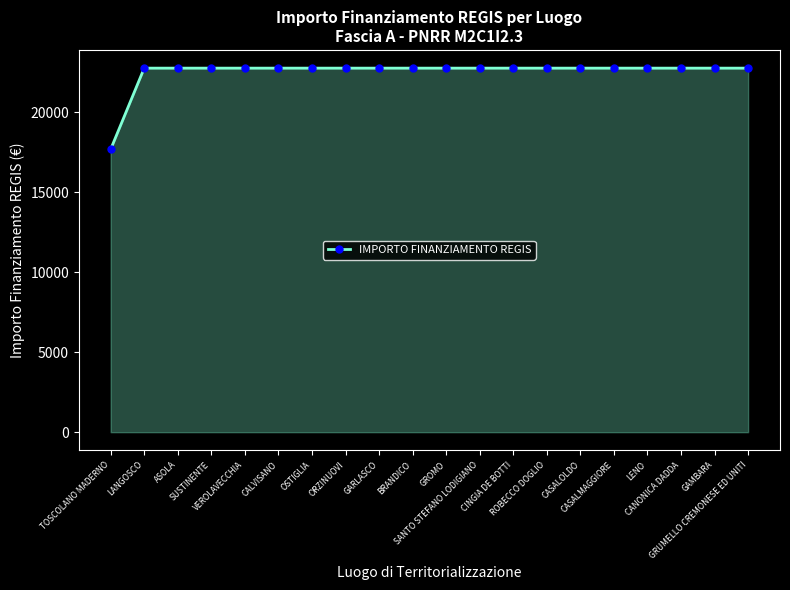

What position from the right is CALVISANO?

15